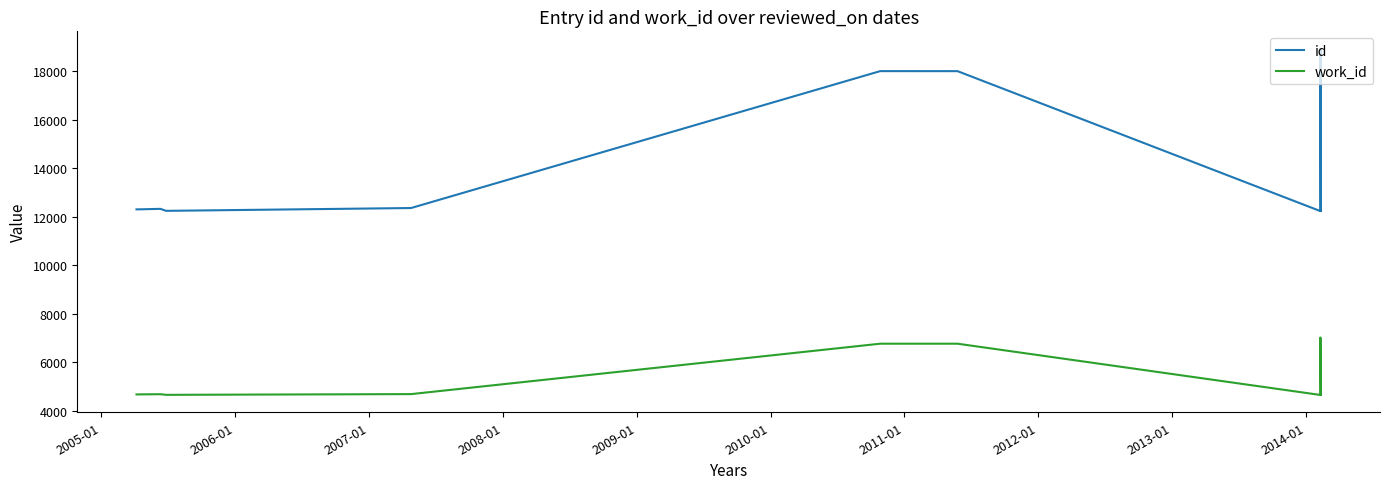

Does the chart display data point markers on the line(s)?

No